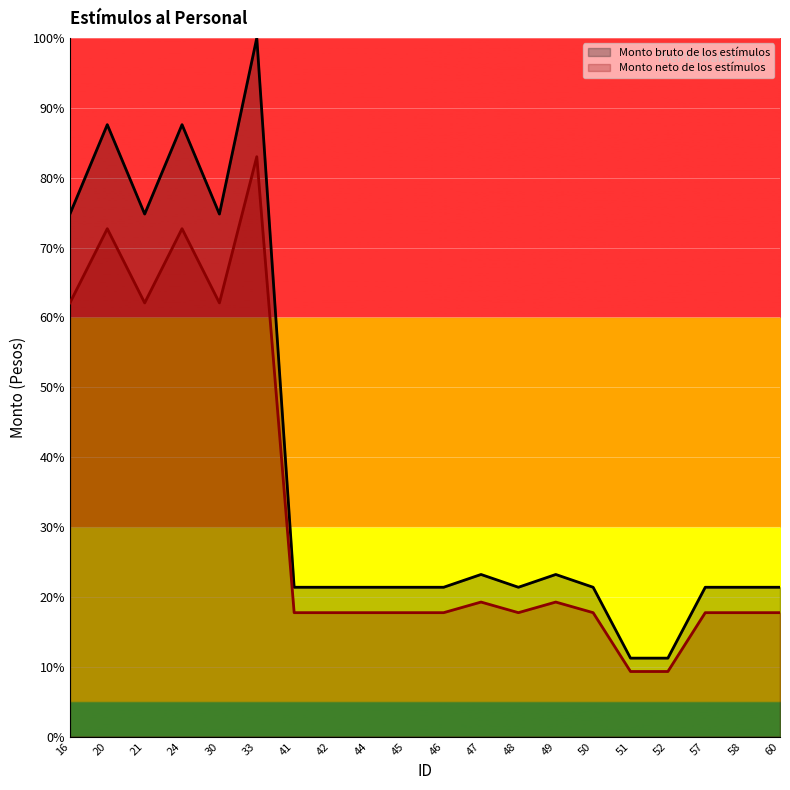

Where is the first local minimum for Monto bruto de los estímulos?

21